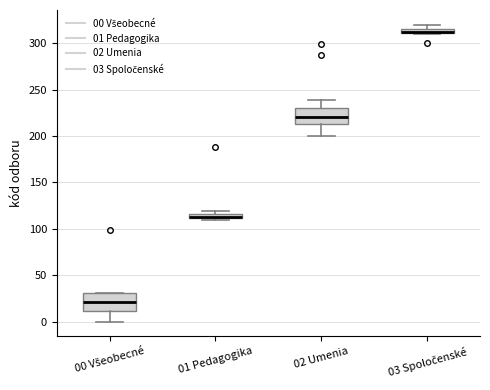

Where is the upper edge of the box for 03 Spoločenské on the y-axis? The values are not printed on the chart, so give them approximately, as read against the axis.

315